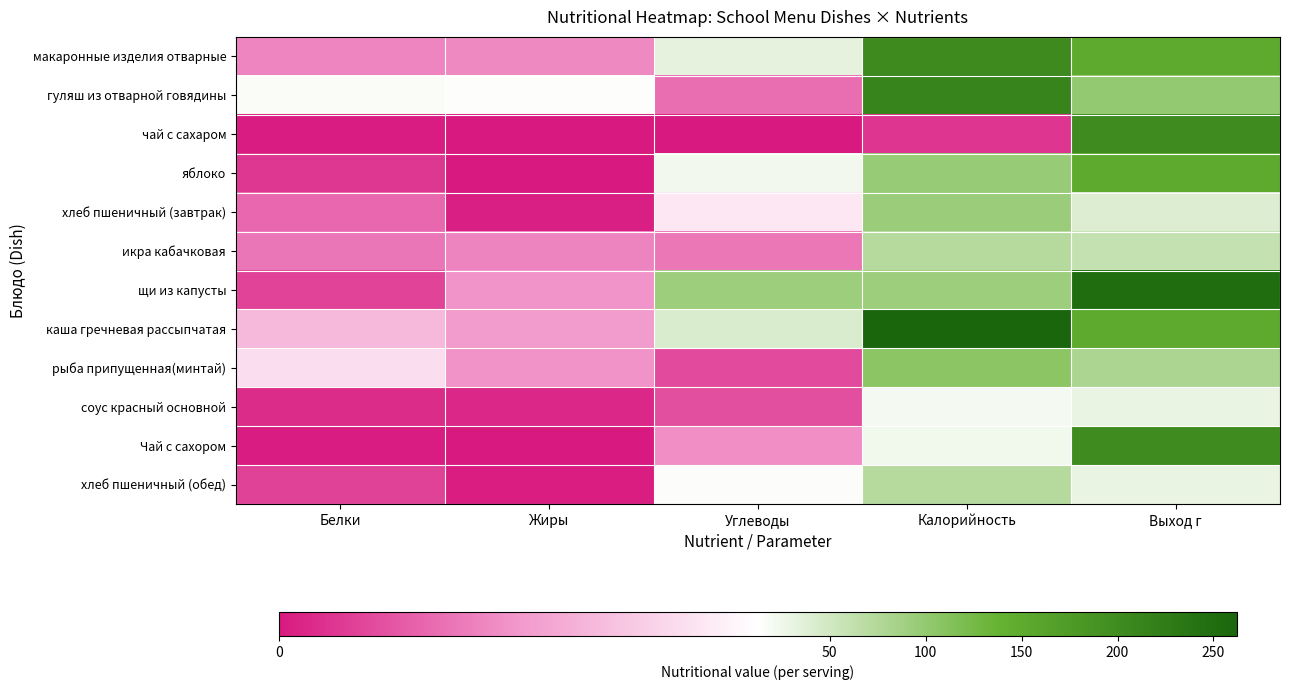

At Выход г, list the series in order from smallest to largest.

соус красный основной, хлеб пшеничный (обед), хлеб пшеничный (завтрак), икра кабачковая, рыба припущенная(минтай), гуляш из отварной говядины, макаронные изделия отварные, яблоко, каша гречневая рассыпчатая, чай с сахаром, Чай с сахором, щи из капусты